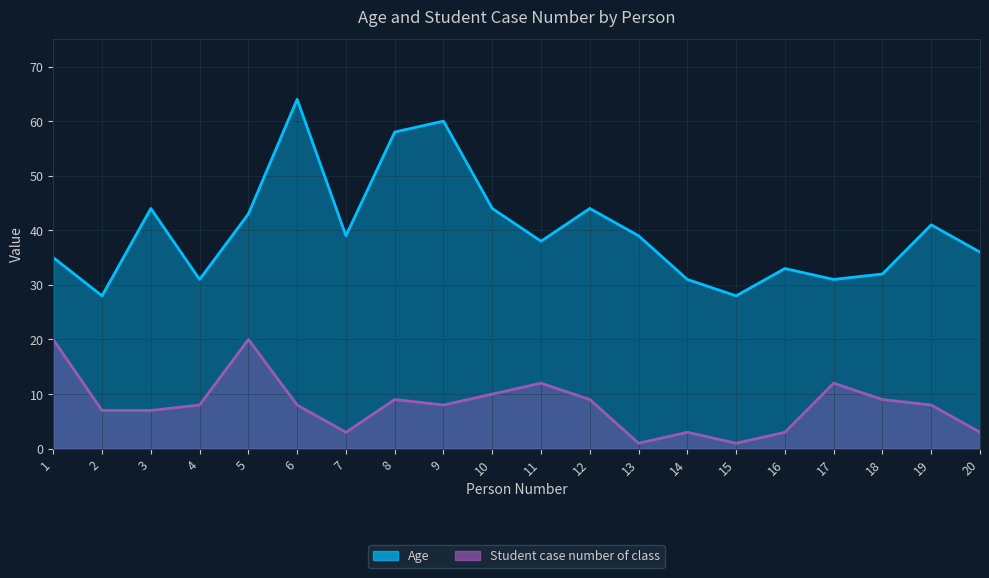

Is it true that Age equals 31 at 4?

True